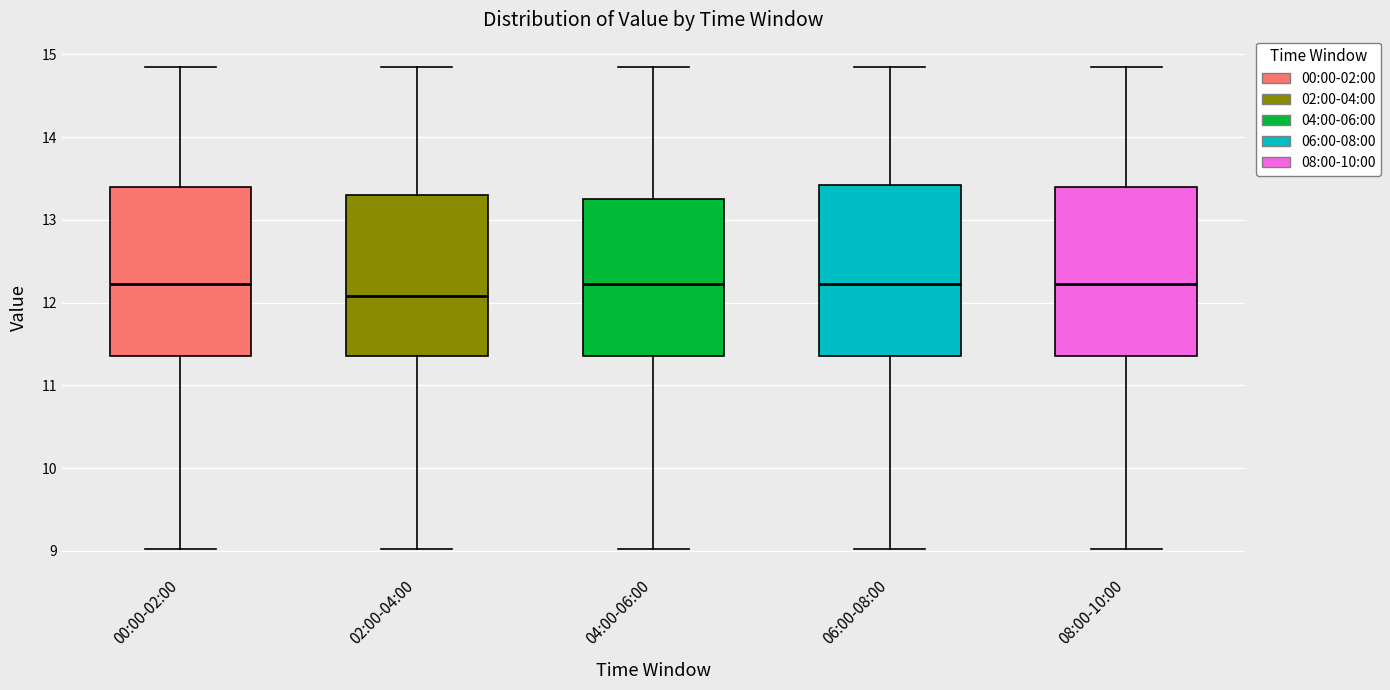

Reading left to right, read every box against the y-axis: the position of its median line, the range the box covers, and the ends of its whiskers. The values are not printed on the chart, so give them approximately, as read against the axis.

00:00-02:00: median 12.2, box 11.4 to 13.4, whiskers 9.0 to 14.9
02:00-04:00: median 12.1, box 11.4 to 13.3, whiskers 9.0 to 14.9
04:00-06:00: median 12.2, box 11.4 to 13.3, whiskers 9.0 to 14.9
06:00-08:00: median 12.2, box 11.4 to 13.4, whiskers 9.0 to 14.9
08:00-10:00: median 12.2, box 11.4 to 13.4, whiskers 9.0 to 14.9